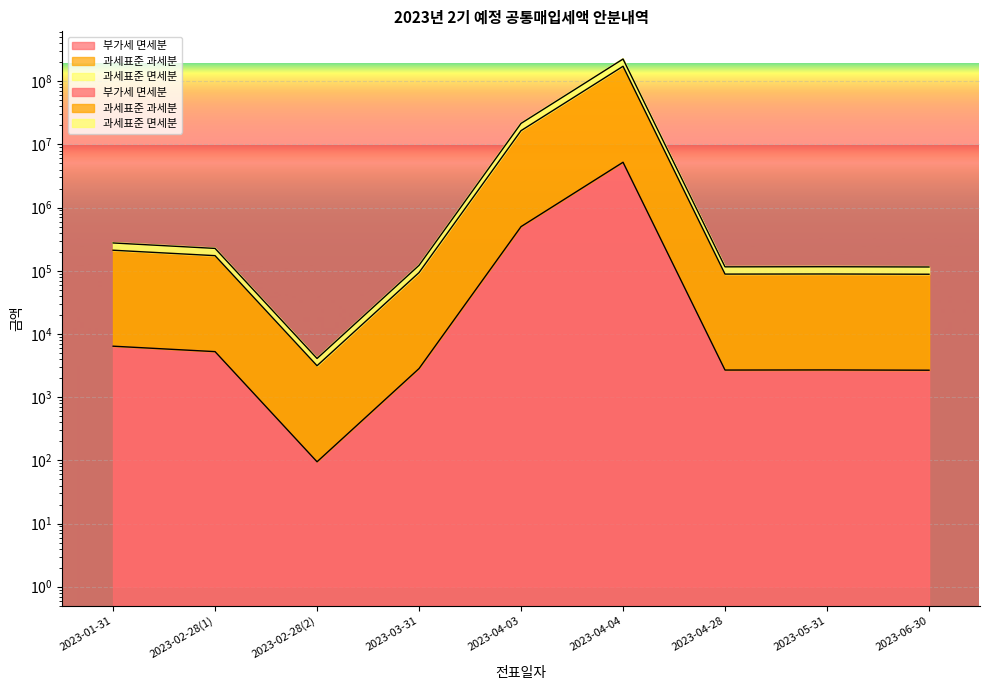

At which label does 부가세 면세분 reach its minimum?

2023-02-28(2)